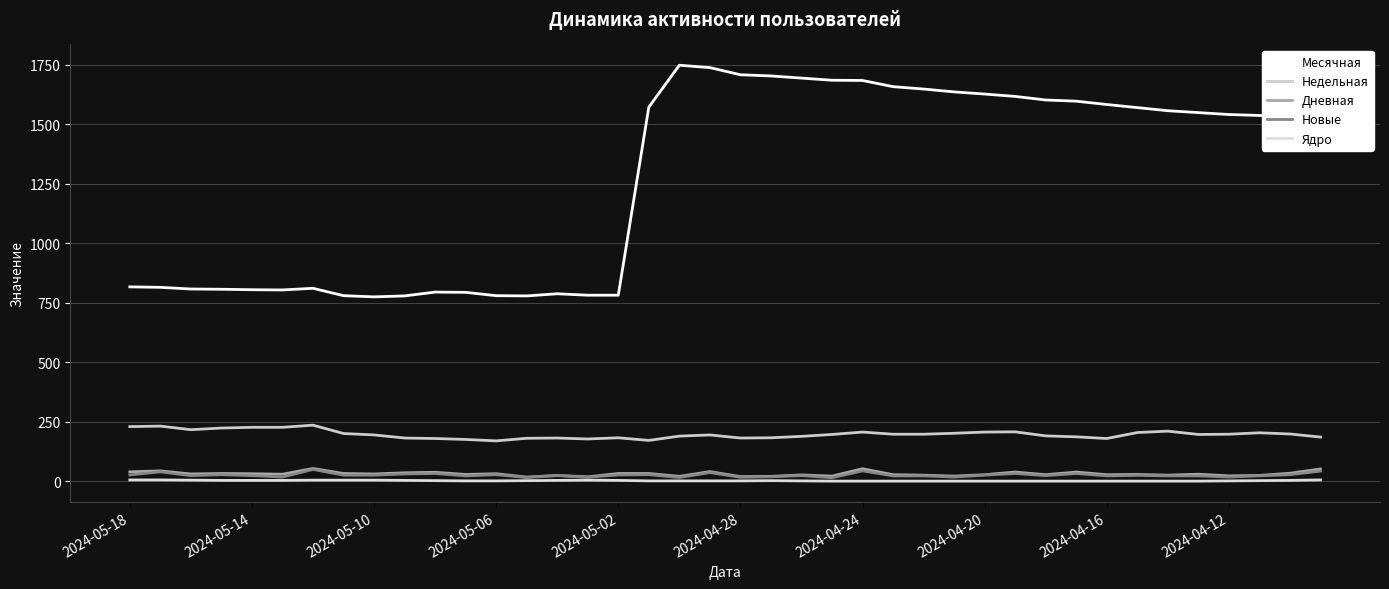

What is the value of the Дневная point at the 12th from the left?

29